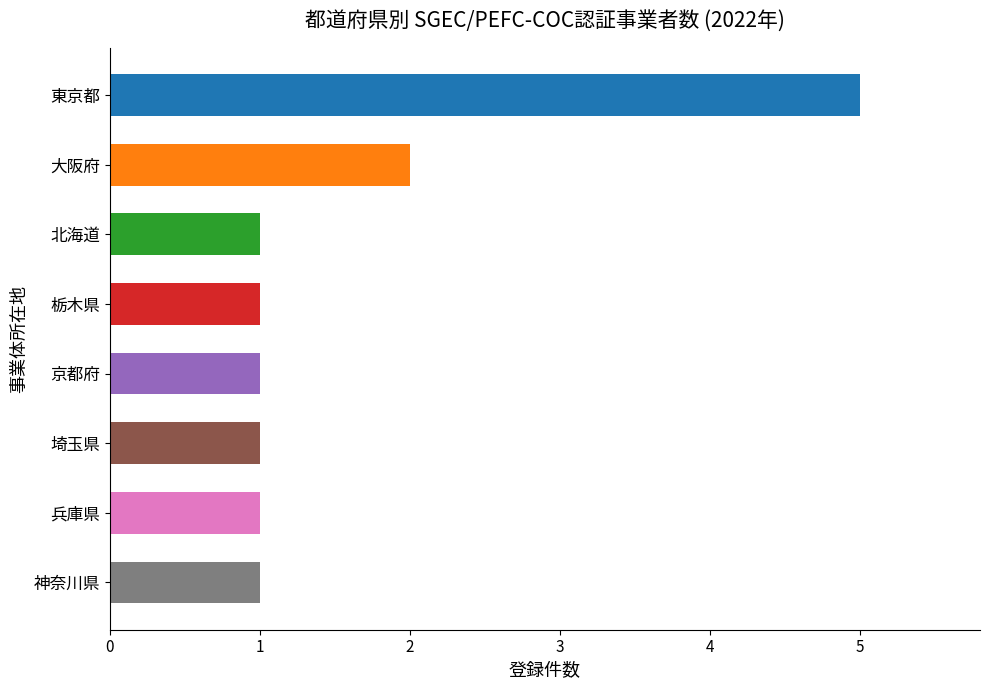

Reading bottom to top, transcribe all the data shown in this chart.

1	1	1	1	1	1	2	5